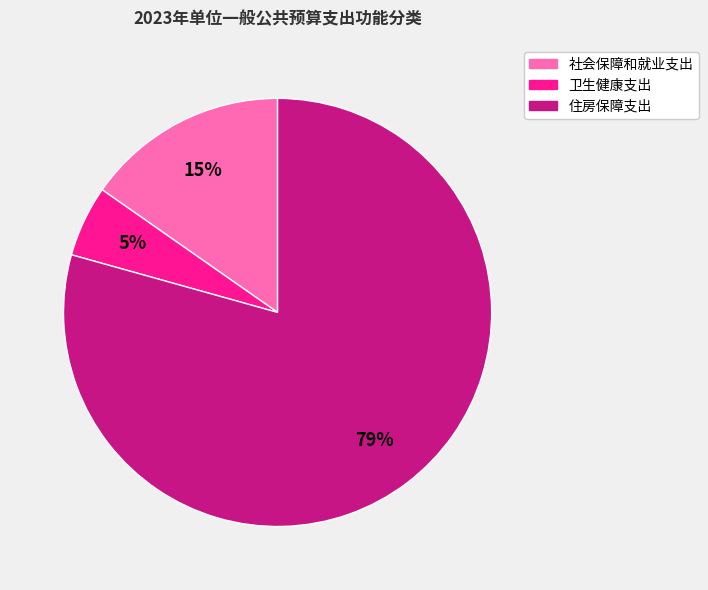

Between 社会保障和就业支出 and 卫生健康支出, which is larger?

社会保障和就业支出